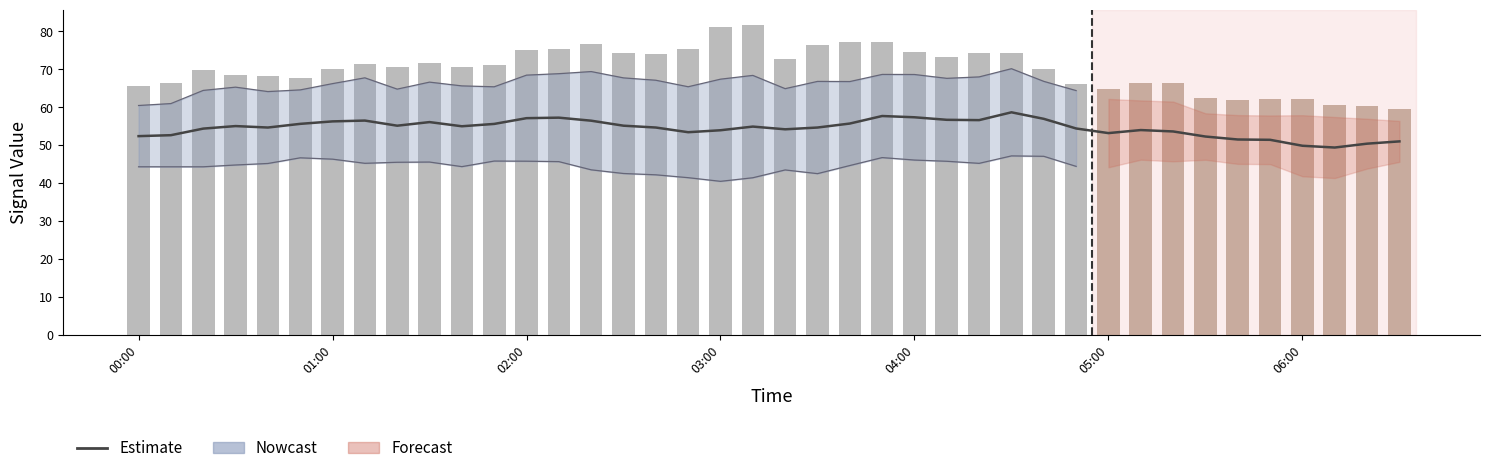

Rank the series at 25 from lowest to highest value.

Estimate, bar_values